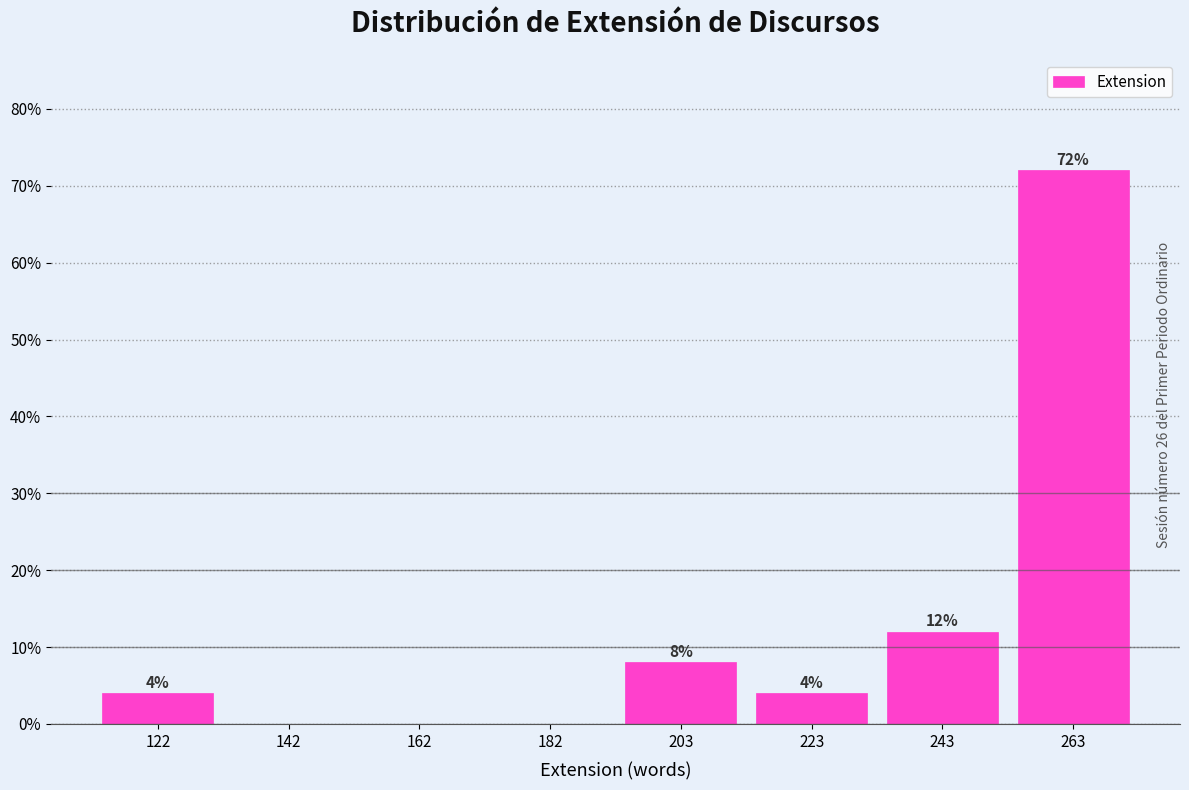

Which range on the x-axis has the tallest bar?

255 to 275